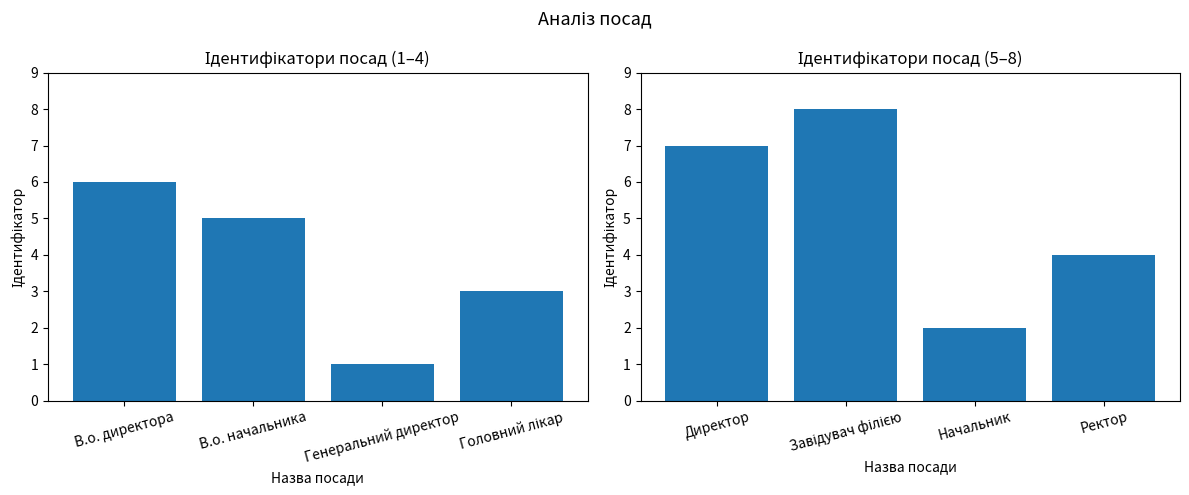

Read the Ідентифікатор (1–4) value at В.о. директора.

6